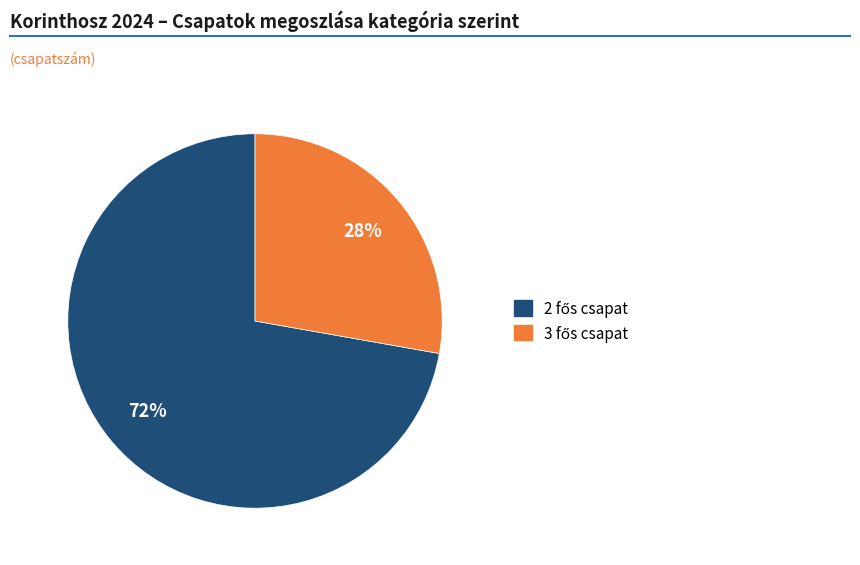

To the nearest percent, what is the difference between the largest and smallest slice percentages?

44%